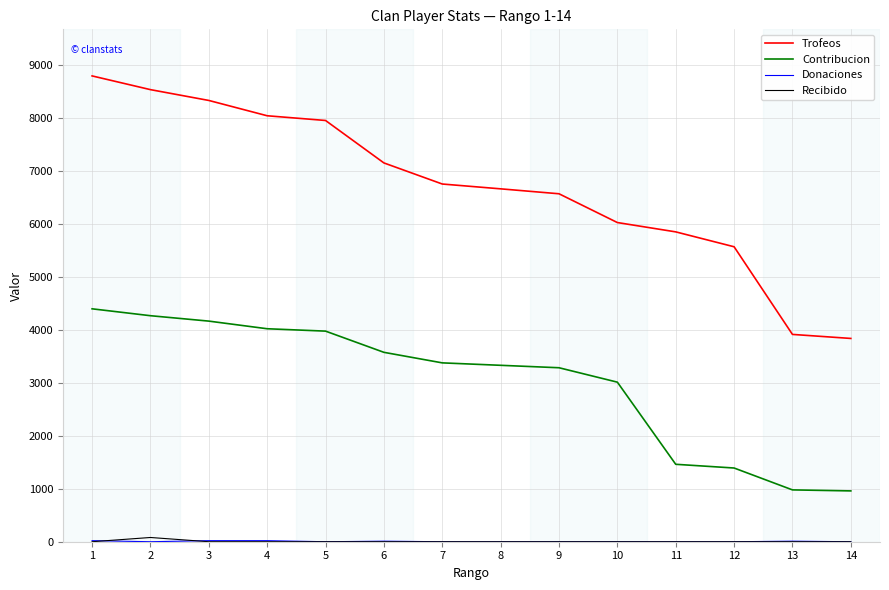

At how many categories does at least one series exceed 603?

14